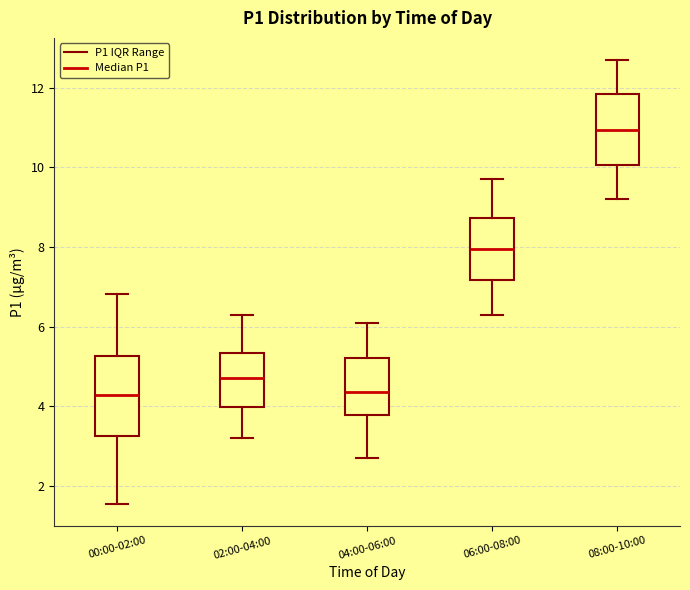

Where is the upper edge of the box for 02:00-04:00 on the y-axis? The values are not printed on the chart, so give them approximately, as read against the axis.

5.4